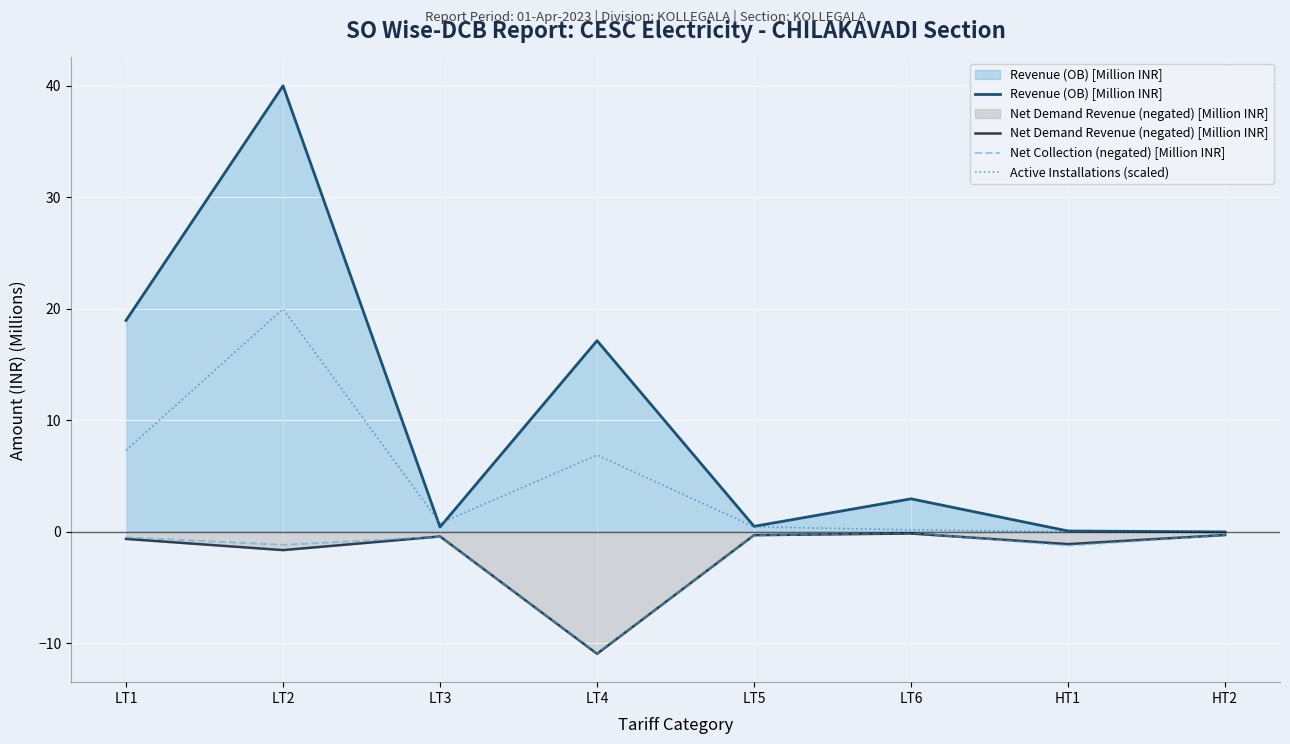

How many interior local peaks does the Net Demand Revenue (negated) [Million INR] series have?

2